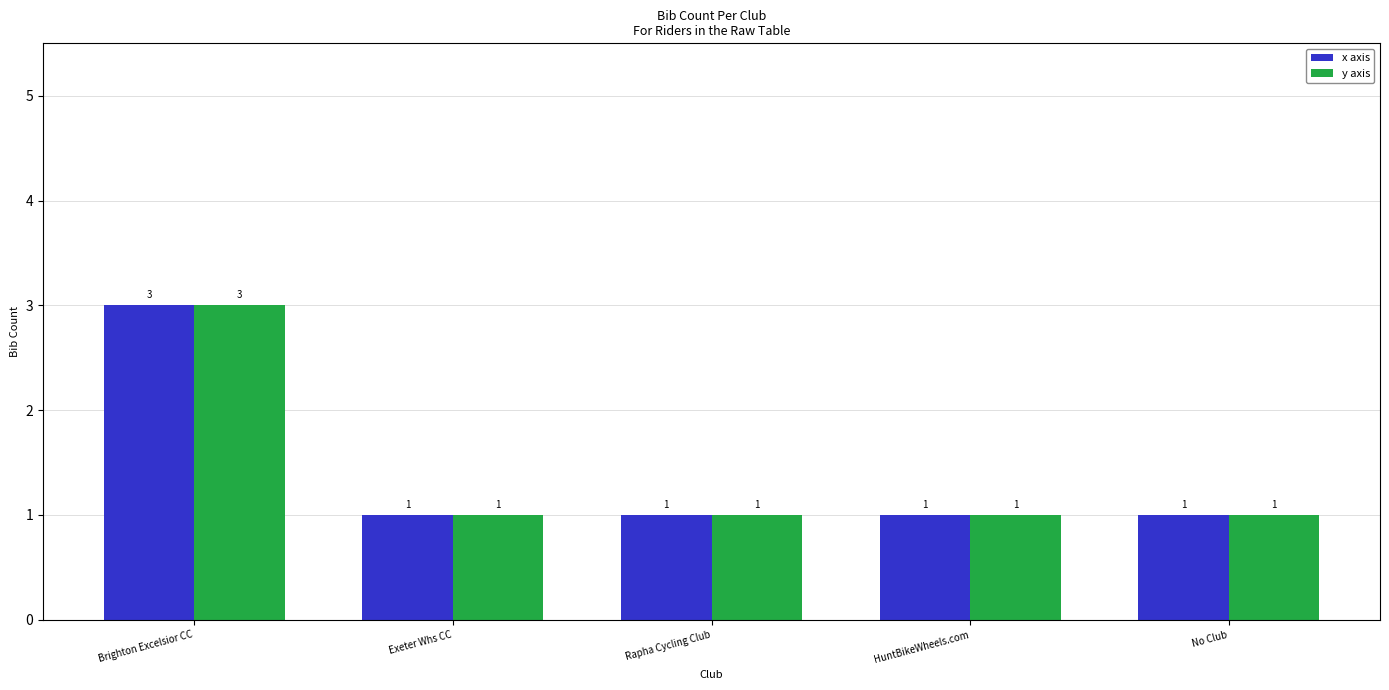

What is the total value across all series at No Club?

2